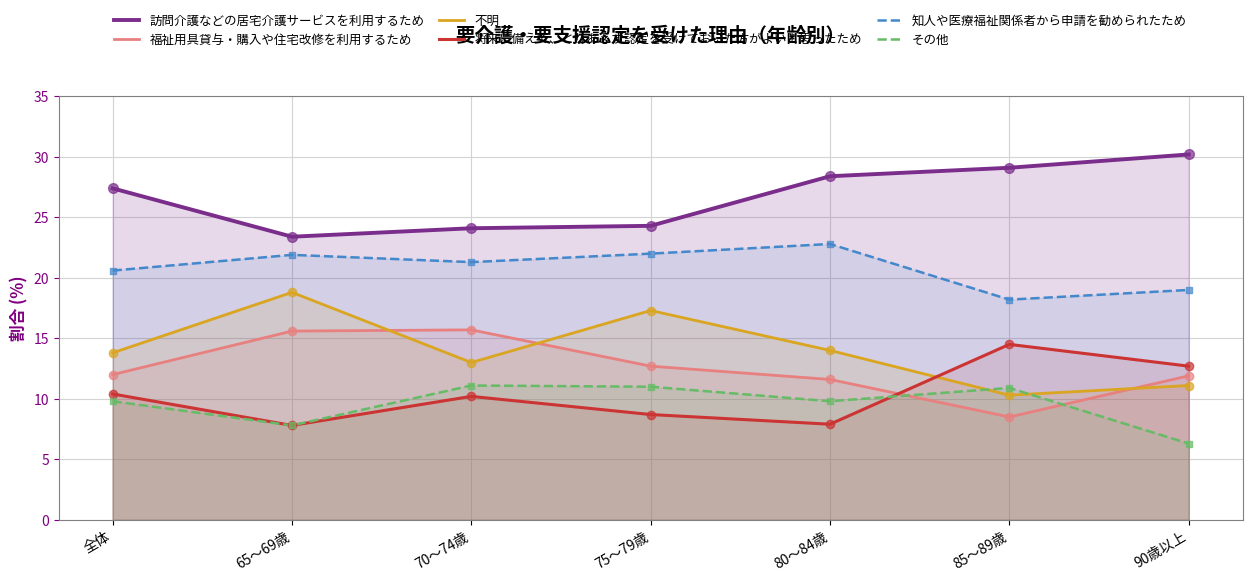

At which category is the sum across all series the highest?

75～79歳